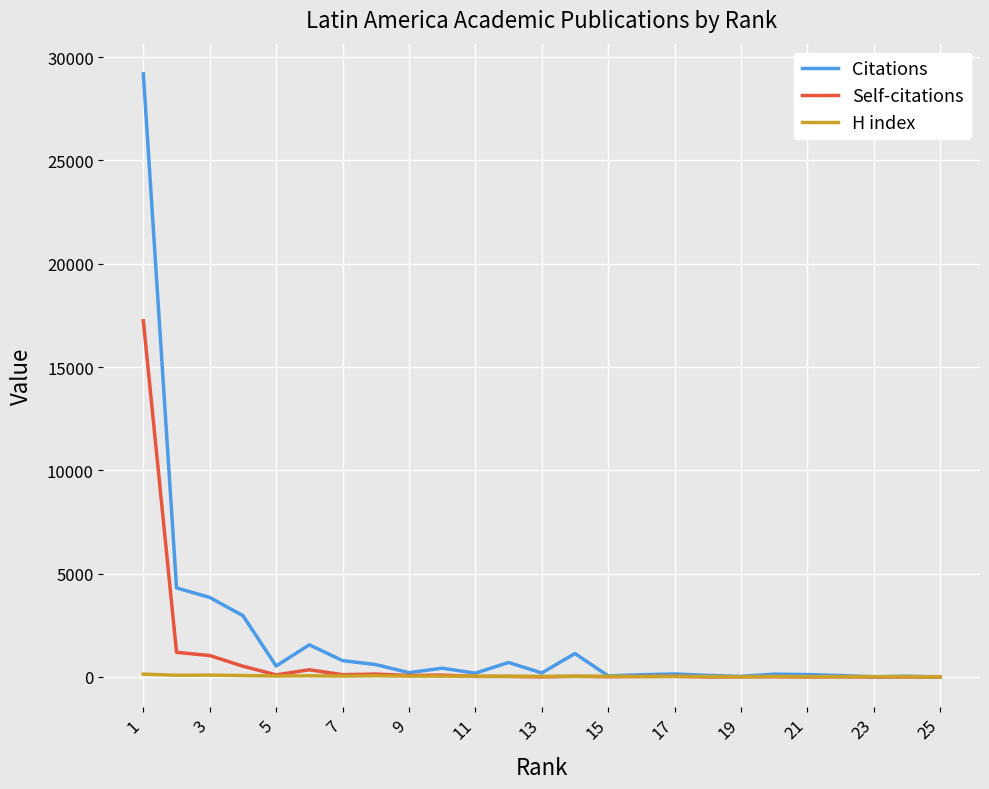

Which series has the widest spread of values?

Citations